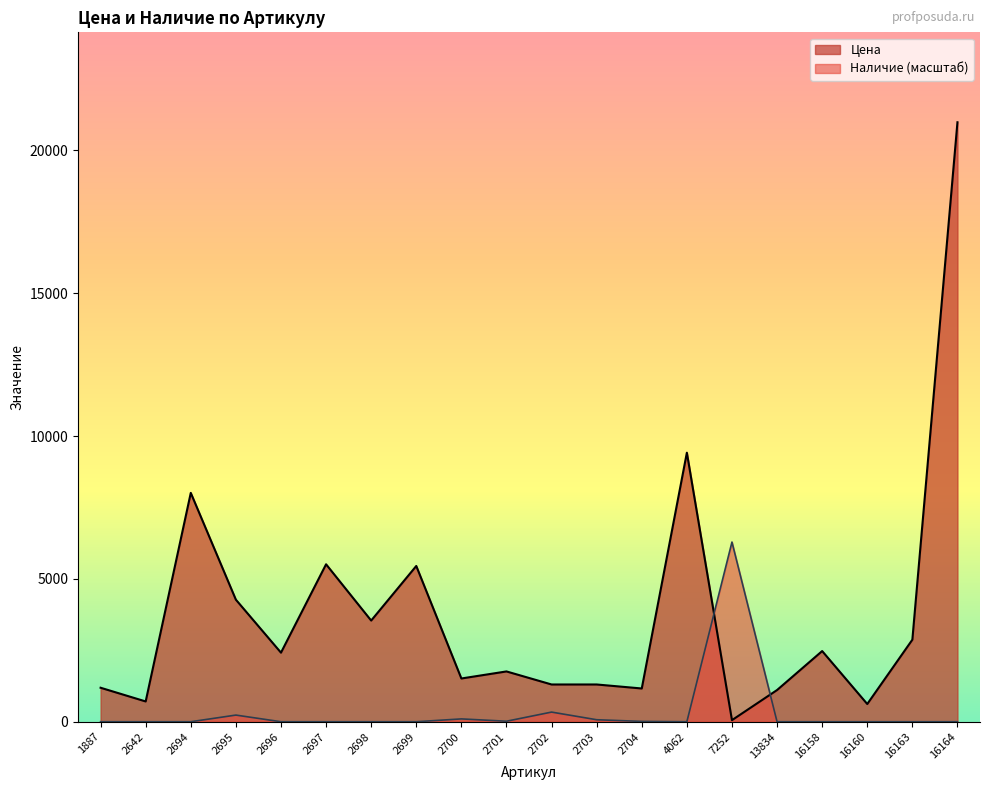

At which category is the sum across all series the highest?

16164